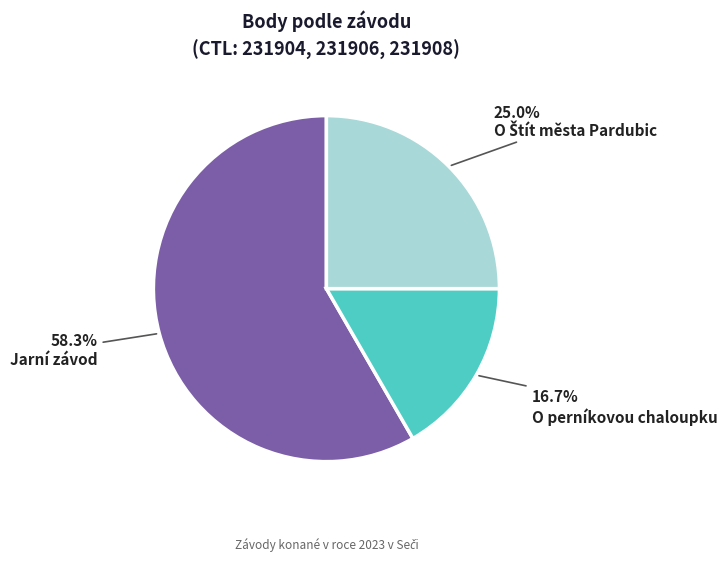

To the nearest percent, what is the average slice percentage?

33%